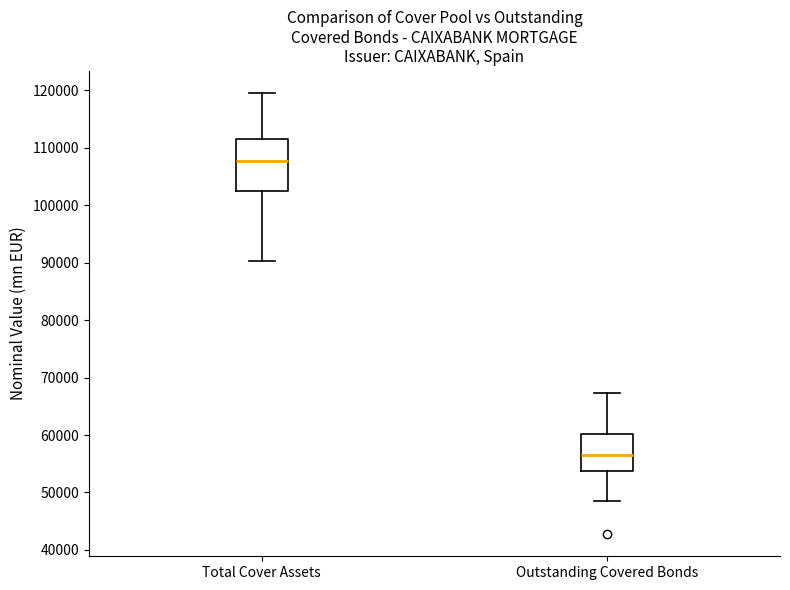

Comparing the boxes themselves (not the whiskers), which one is the tallest?

Total Cover Assets